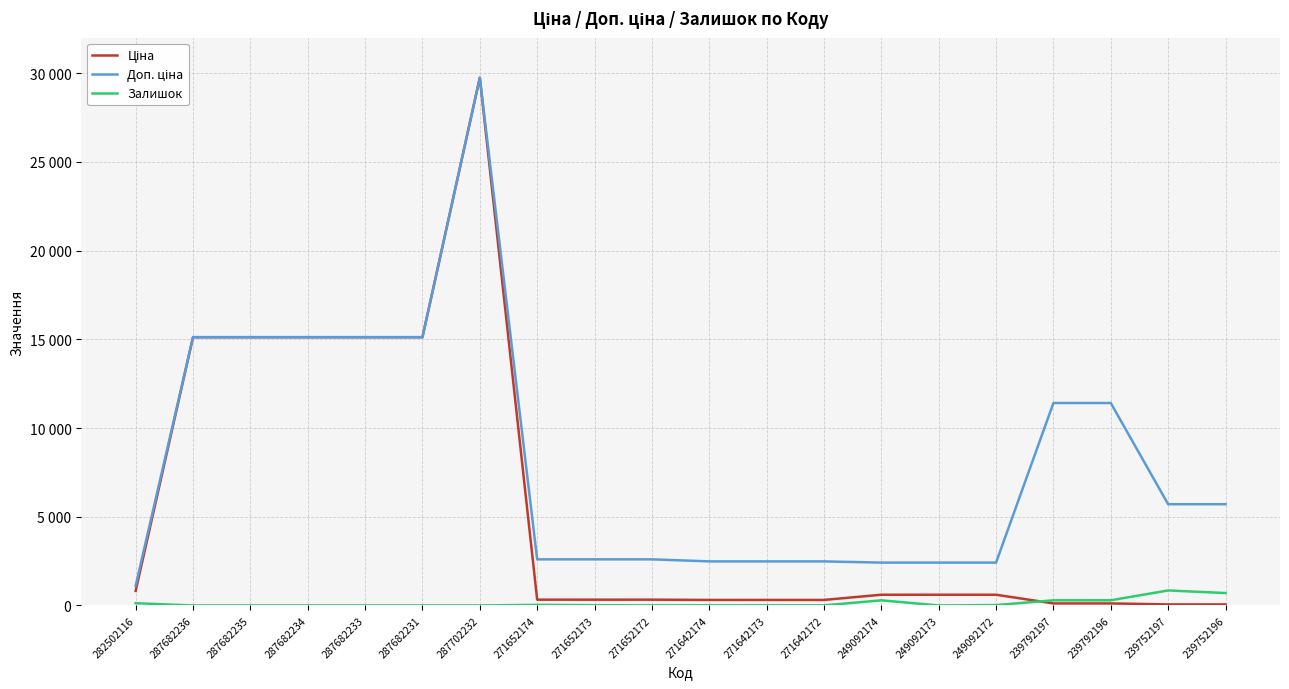

Which has a higher value, 282502116 or 239752196?

282502116